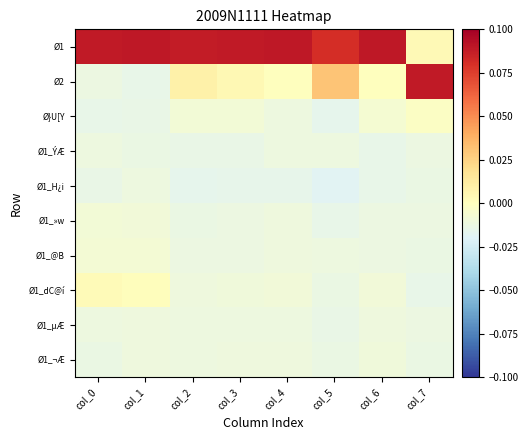

At which category is the sum across all series the highest?

col_3